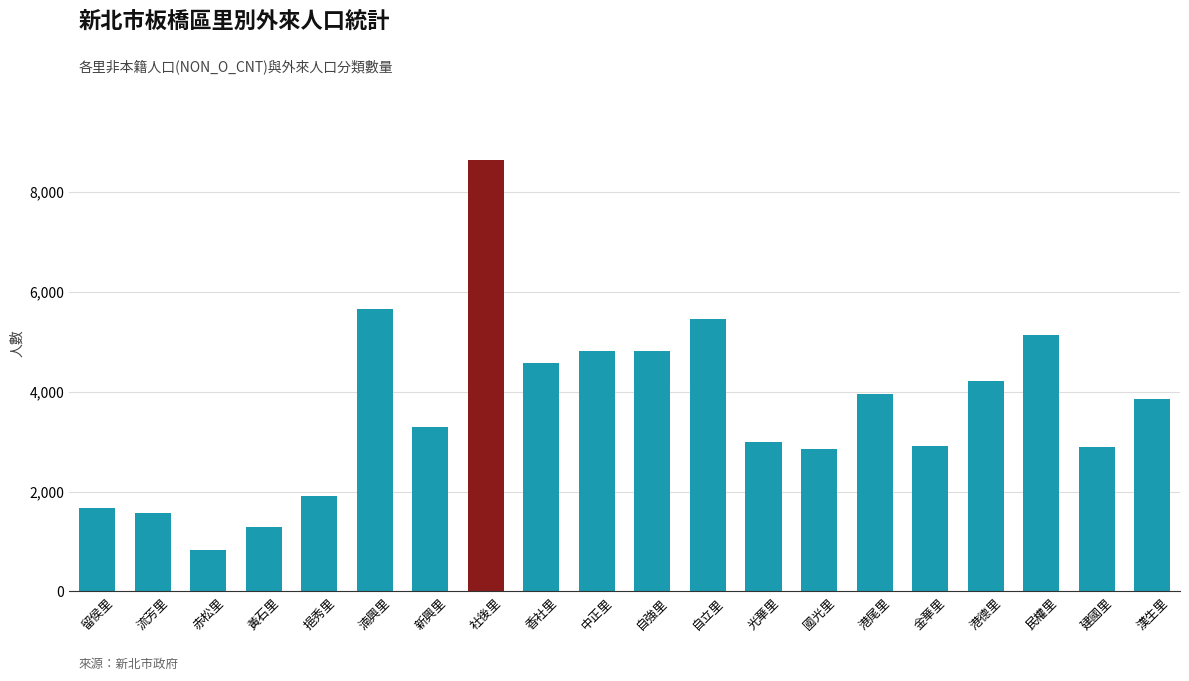

Which has a higher value, 港尾里 or 民權里?

民權里